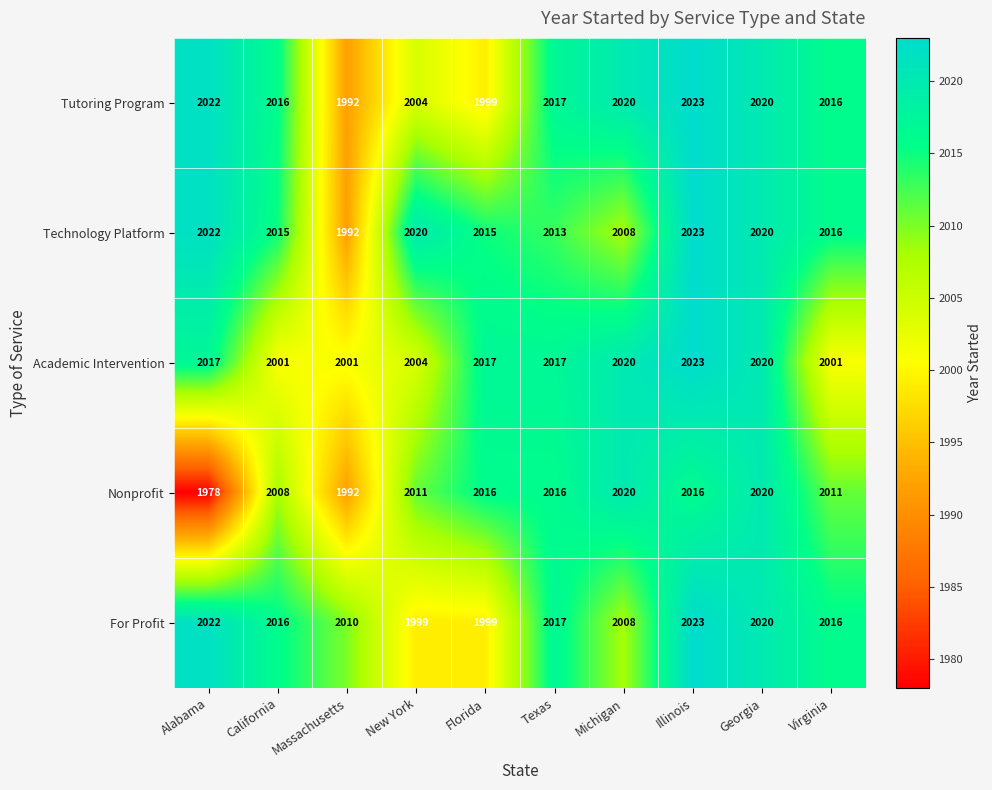

Is the value of Tutoring Program at Alabama greater than the value of Nonprofit at Massachusetts?

Yes